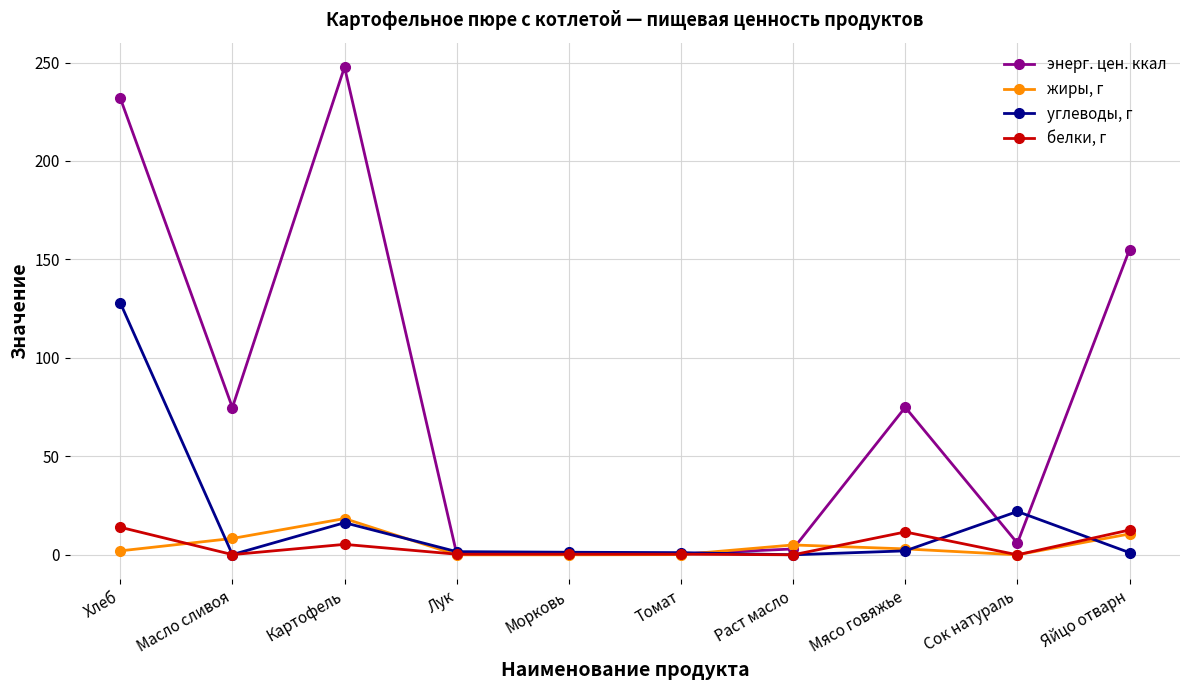

At which category does the chart reach its peak across all series?

Картофель